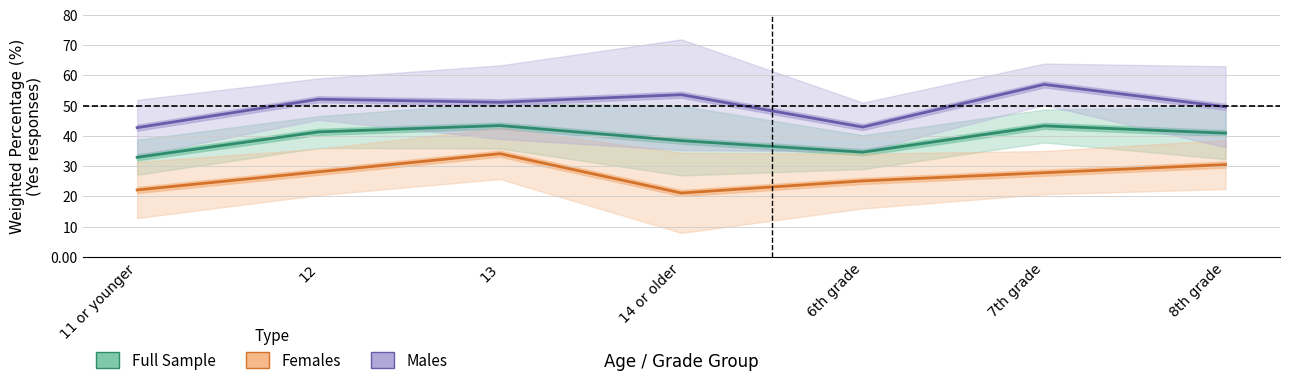

What is the value of the Full Sample point at the 5th from the left?

34.6